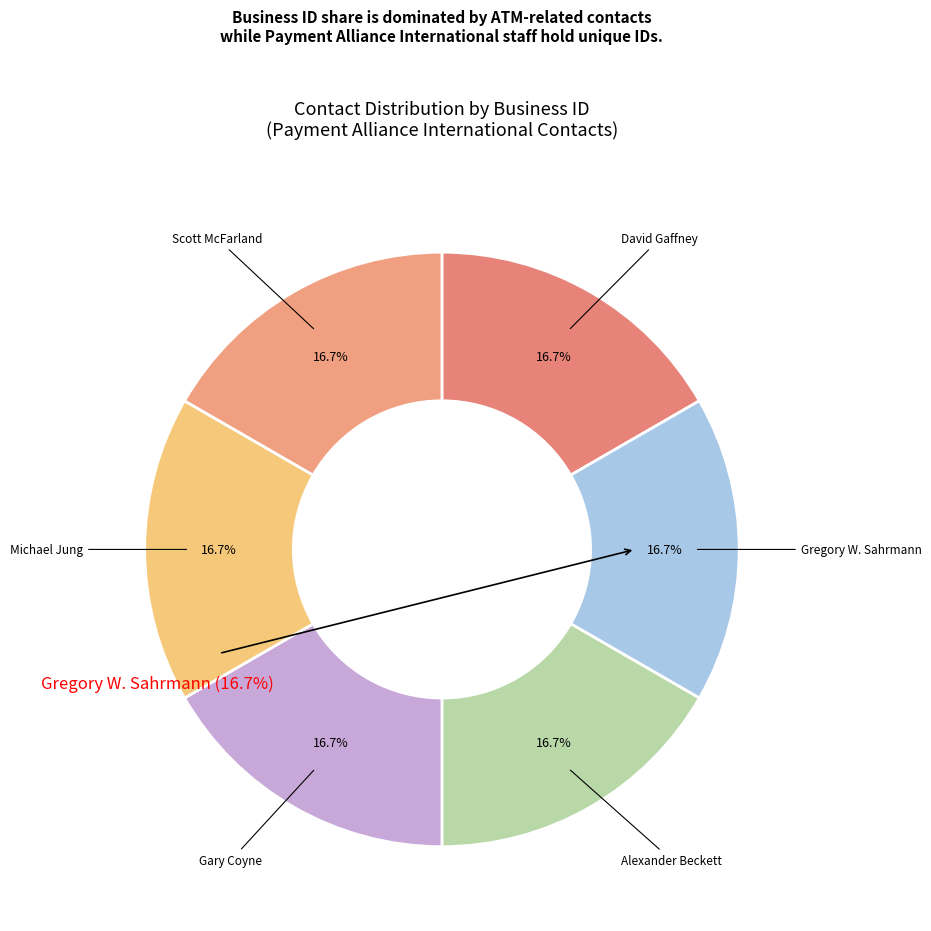

Count the number of slices in the pie.

6